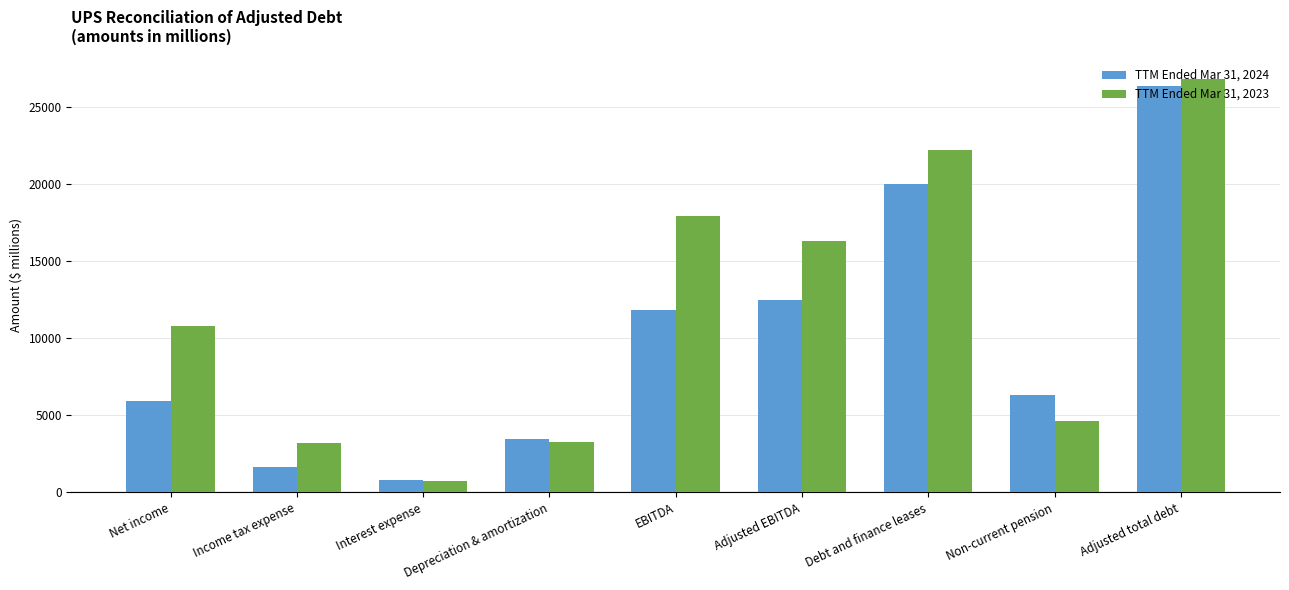

What is the difference between the maximum and second lowest values in the TTM Ended Mar 31, 2023 series?

23616